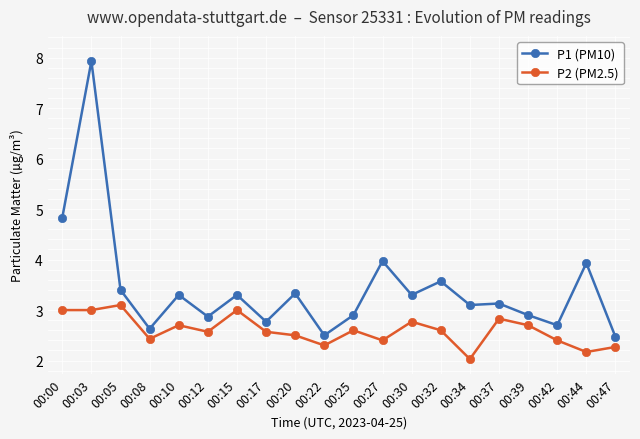

What is the difference between the second highest and second lowest values in the P1 (PM10) series?

2.3